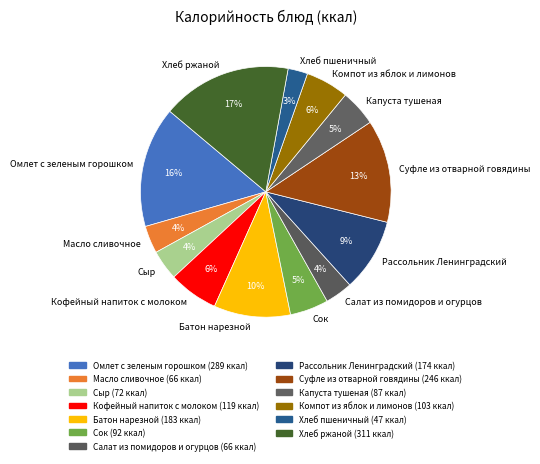

To the nearest percent, what is the difference between the Компот из яблок и лимонов and Капуста тушеная slice percentages?

1%